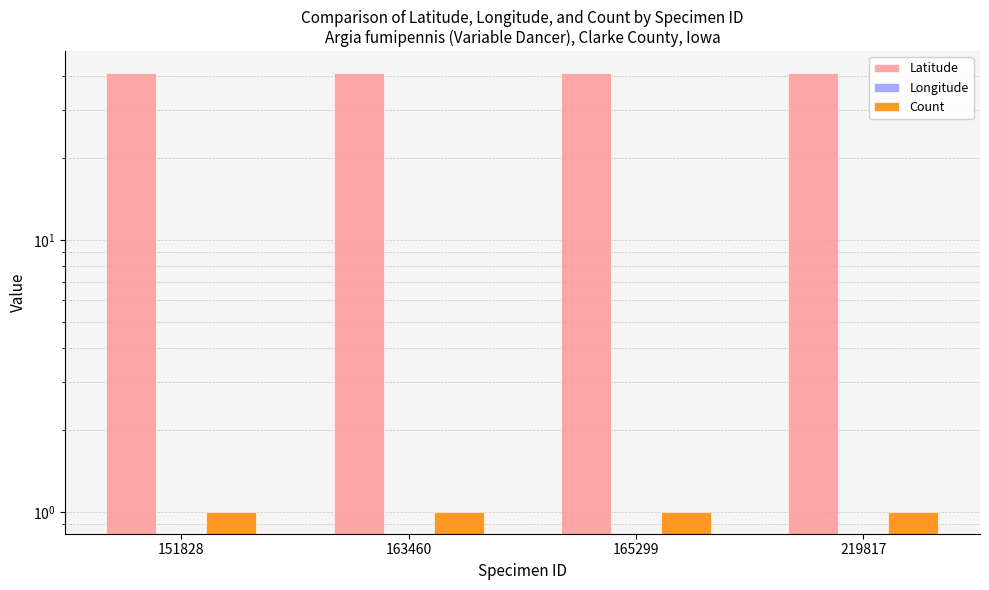

At how many categories does at least one series exceed 10?

4